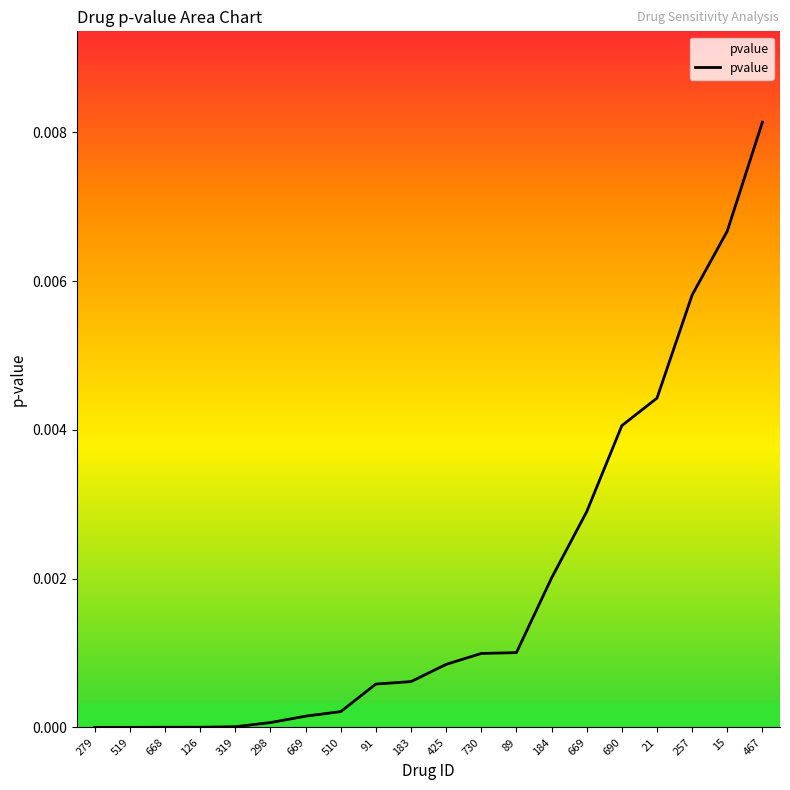

Does the chart display data point markers on the line(s)?

No